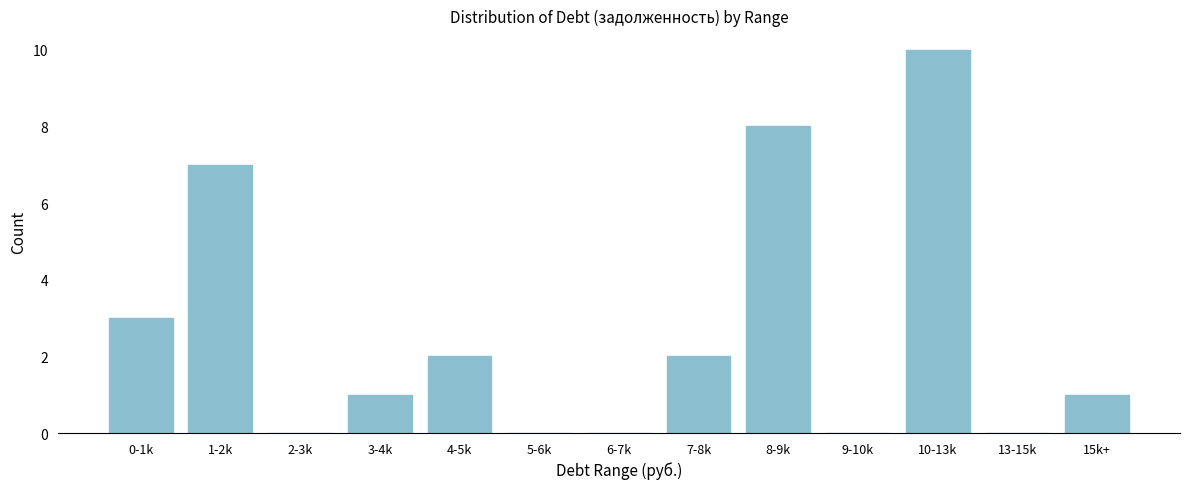

Reading left to right, what are all the values shown in this chart?

0-1k=3	1-2k=7	2-3k=0	3-4k=1	4-5k=2	5-6k=0	6-7k=0	7-8k=2	8-9k=8	9-10k=0	10-13k=10	13-15k=0	15k+=1